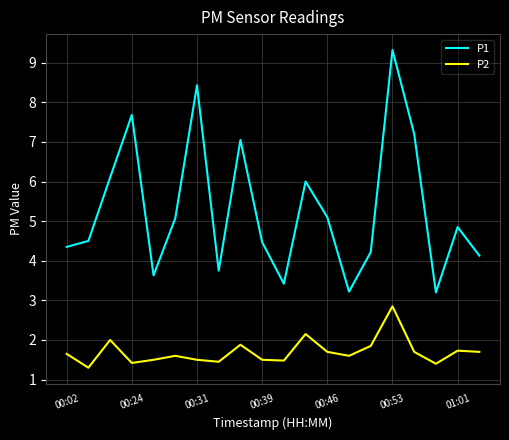

True or false: P1 and P2 intersect in this chart.

False